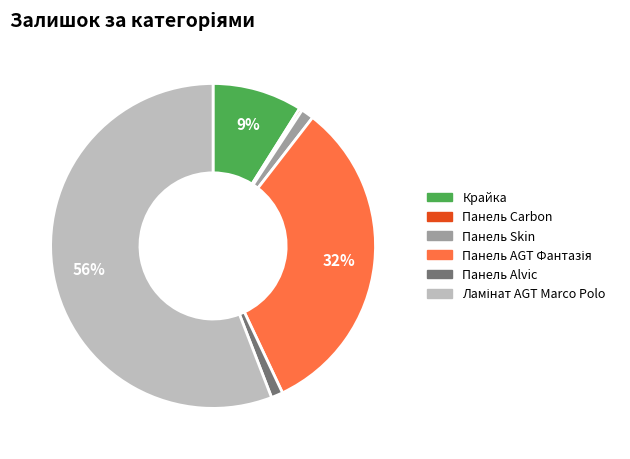

Is there a majority slice in this chart?

Yes